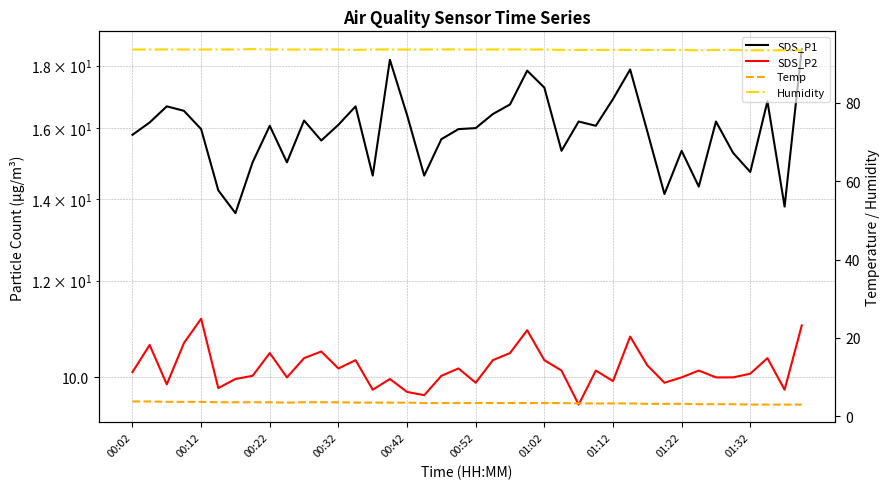

True or false: Temp and SDS_P2 intersect in this chart.

False